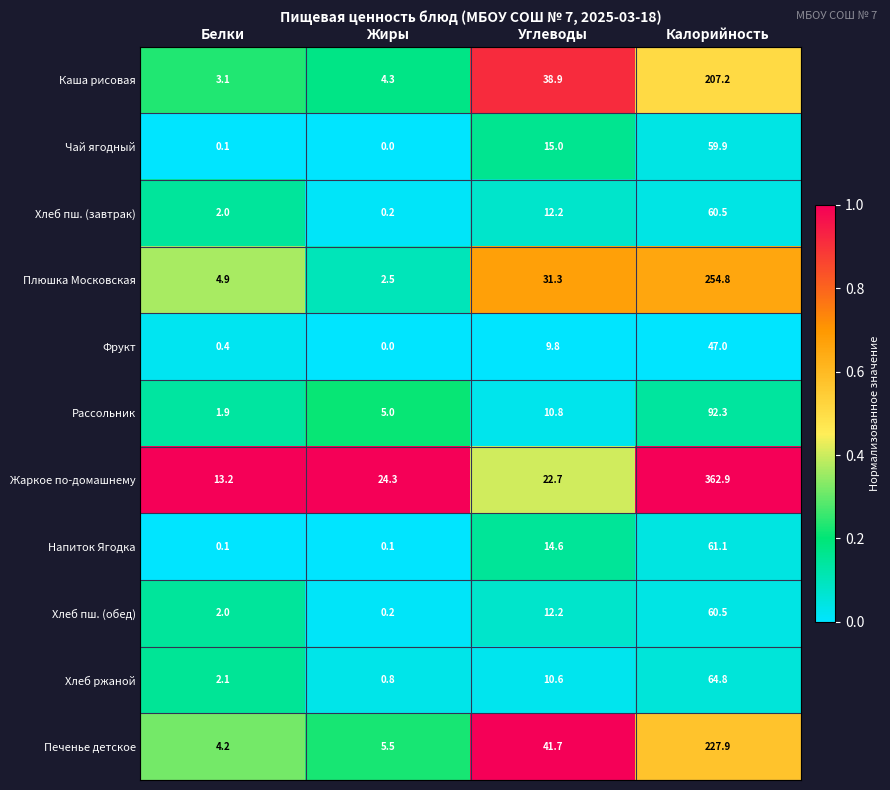

Which label corresponds to the largest value in the chart?

Калорийность